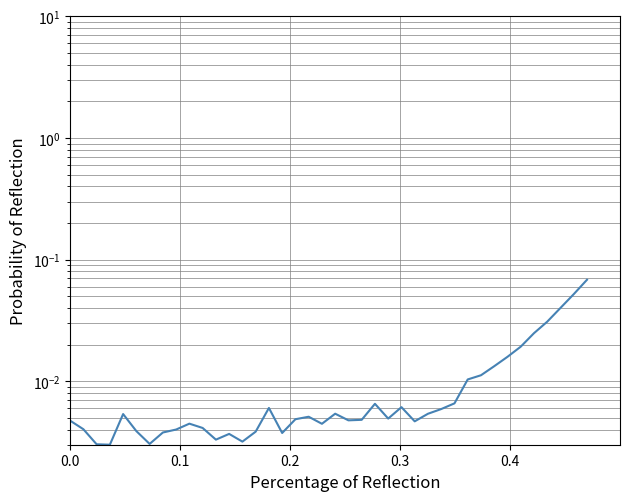

What is the difference between the maximum and minimum values?

0.1